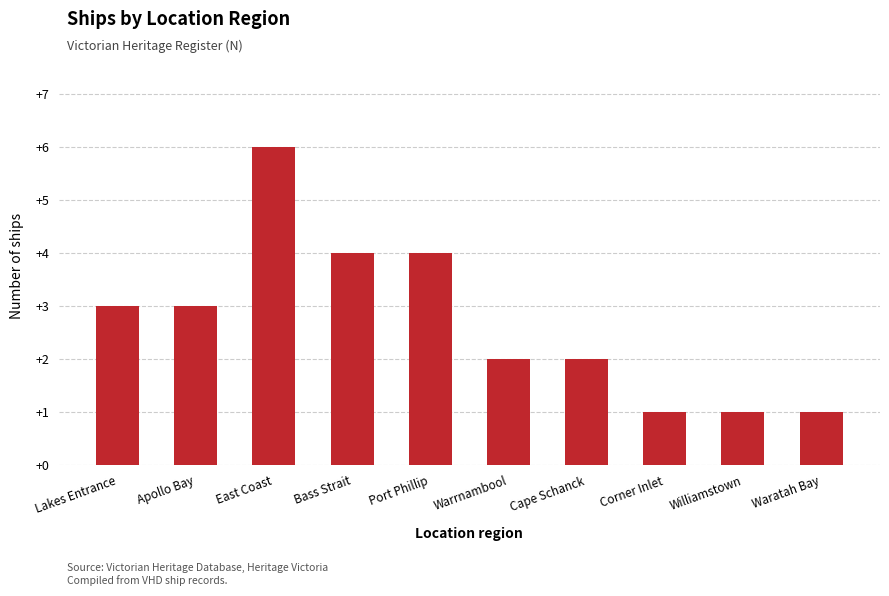

Does the chart contain any negative values?

No